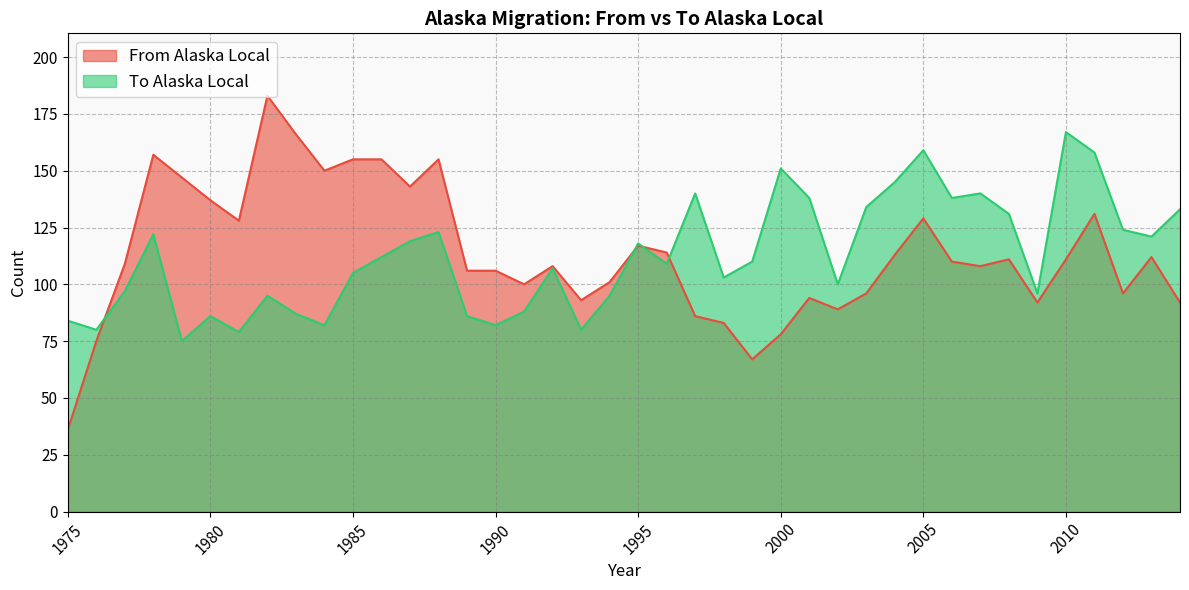

What is the value of the From Alaska Local point at the 2nd from the left?

75